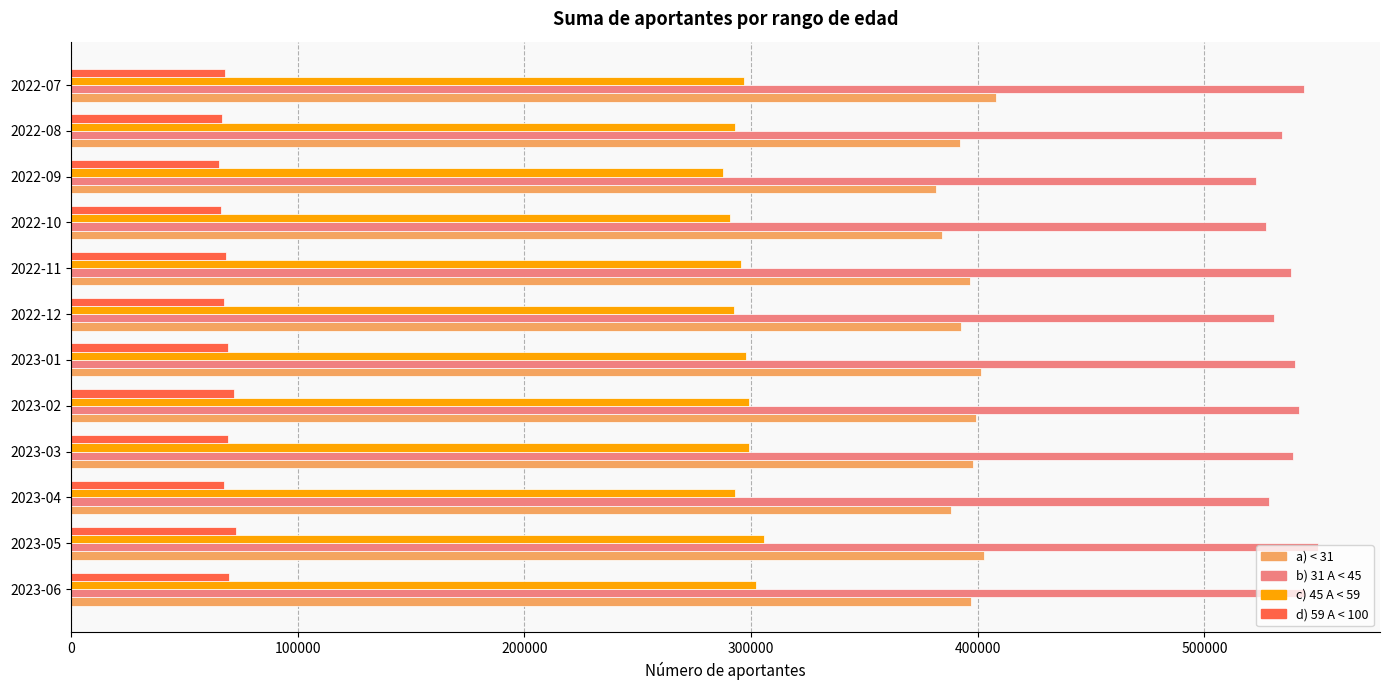

What is the smallest value displayed?

65471